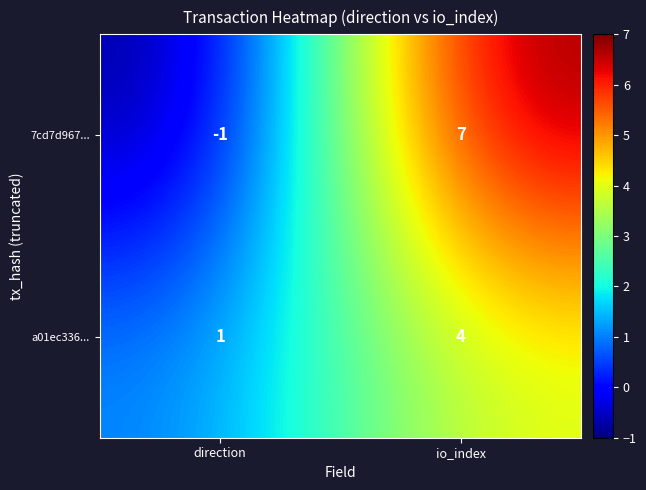

How many series are shown in this chart?

2